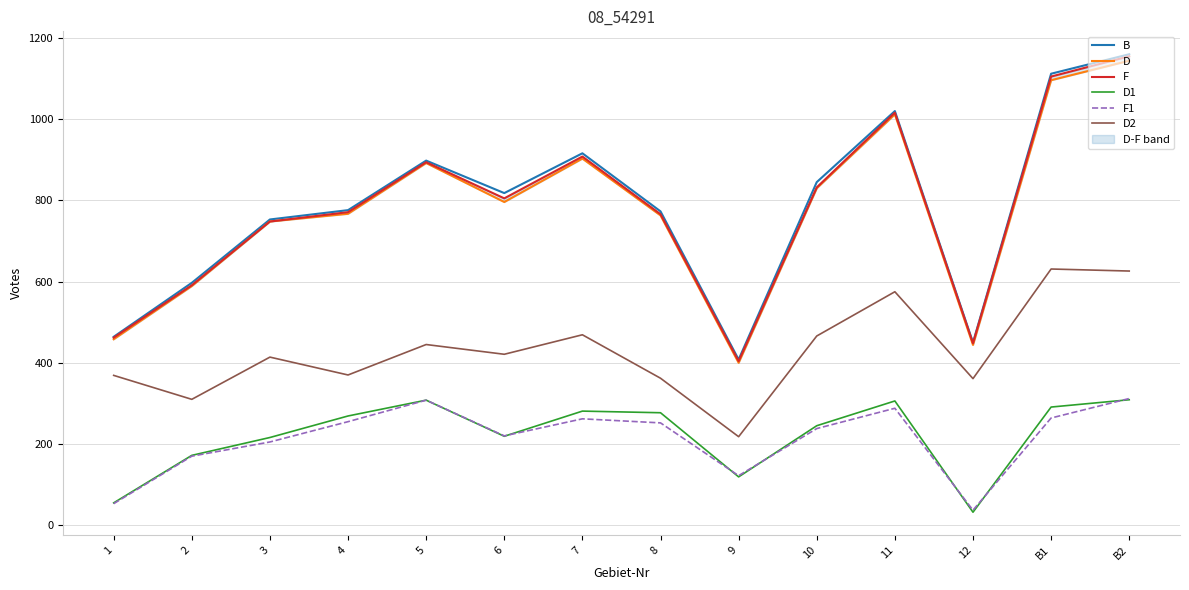

What is the average value of the D2 series?

431